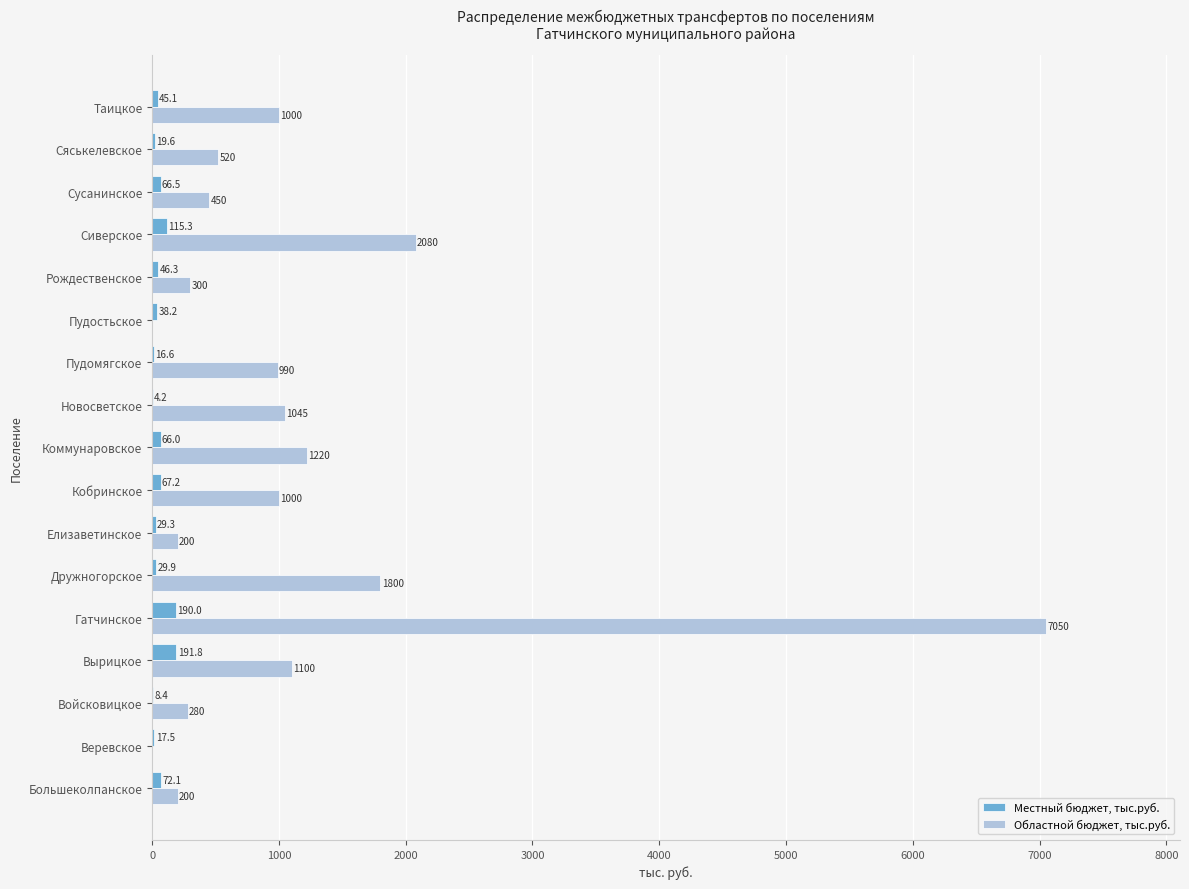

The Местный бюджет, тыс.руб. series shows 4.2 at Новосветское. True or false?

True